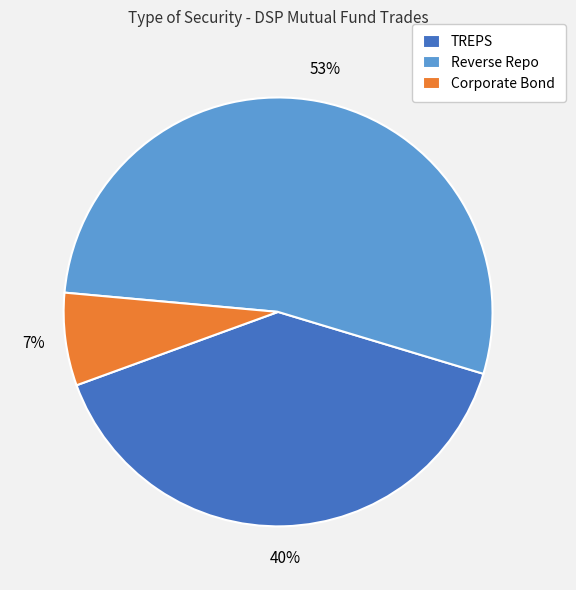

Between Corporate Bond and TREPS, which is larger?

TREPS